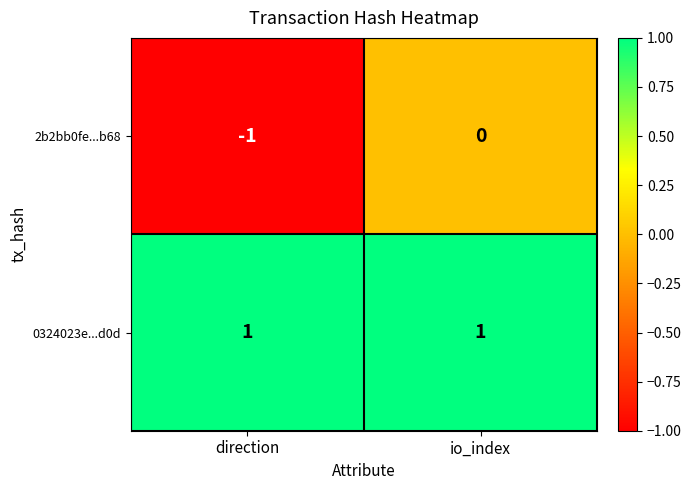

Between direction and io_index, which series saw the biggest shift?

2b2bb0fe...b68